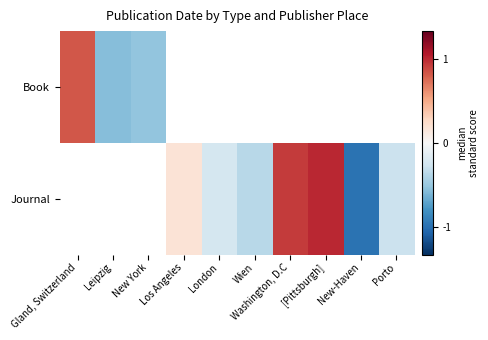

Which series changed the most between Washington, D.C and [Pittsburgh]?

Journal